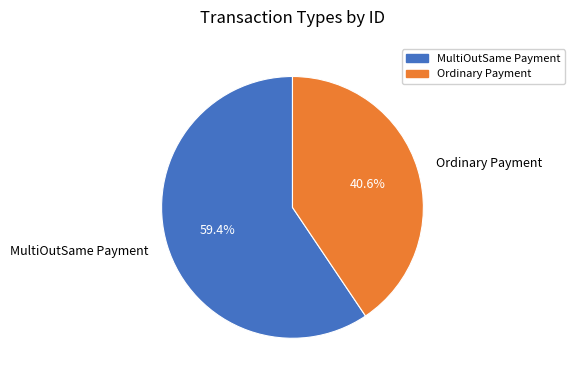

Count the number of slices in the pie.

2